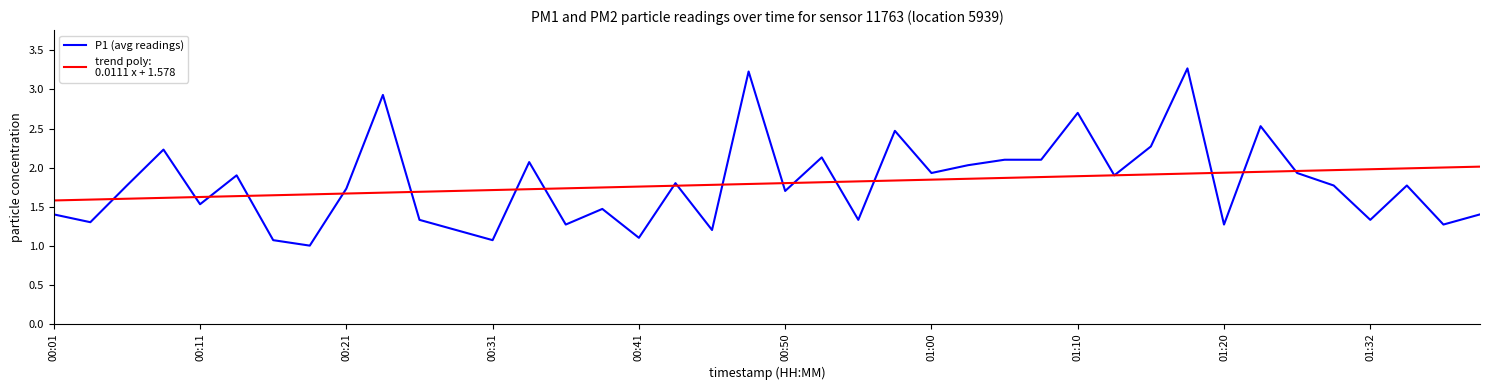

What is the smallest value displayed?

1.0